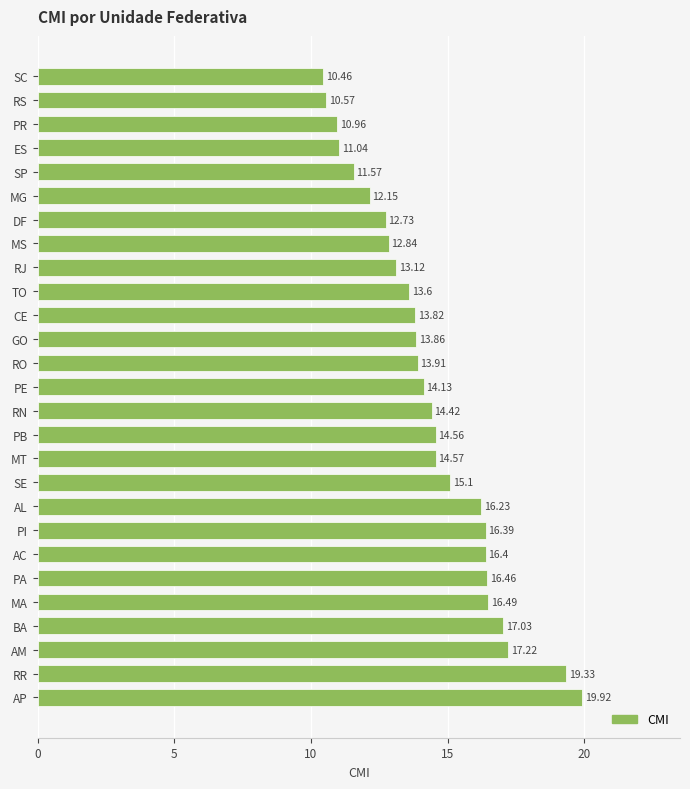

What is the label of the 12th bar from the top?

GO